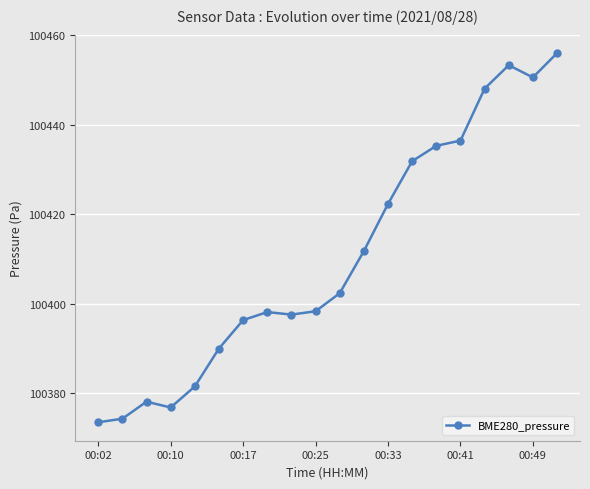

What is the minimum value shown in the chart?

100373.6